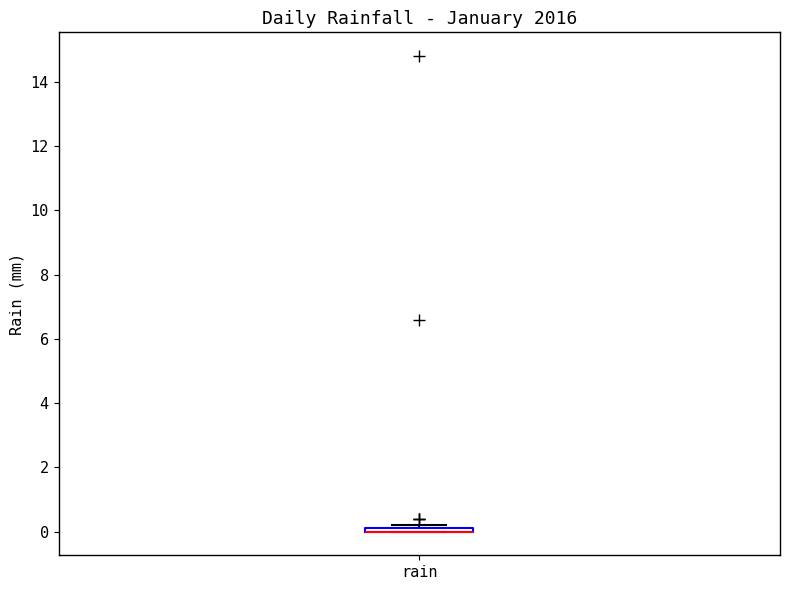

Where is the upper edge of the box for rain on the y-axis? The values are not printed on the chart, so give them approximately, as read against the axis.

0.2